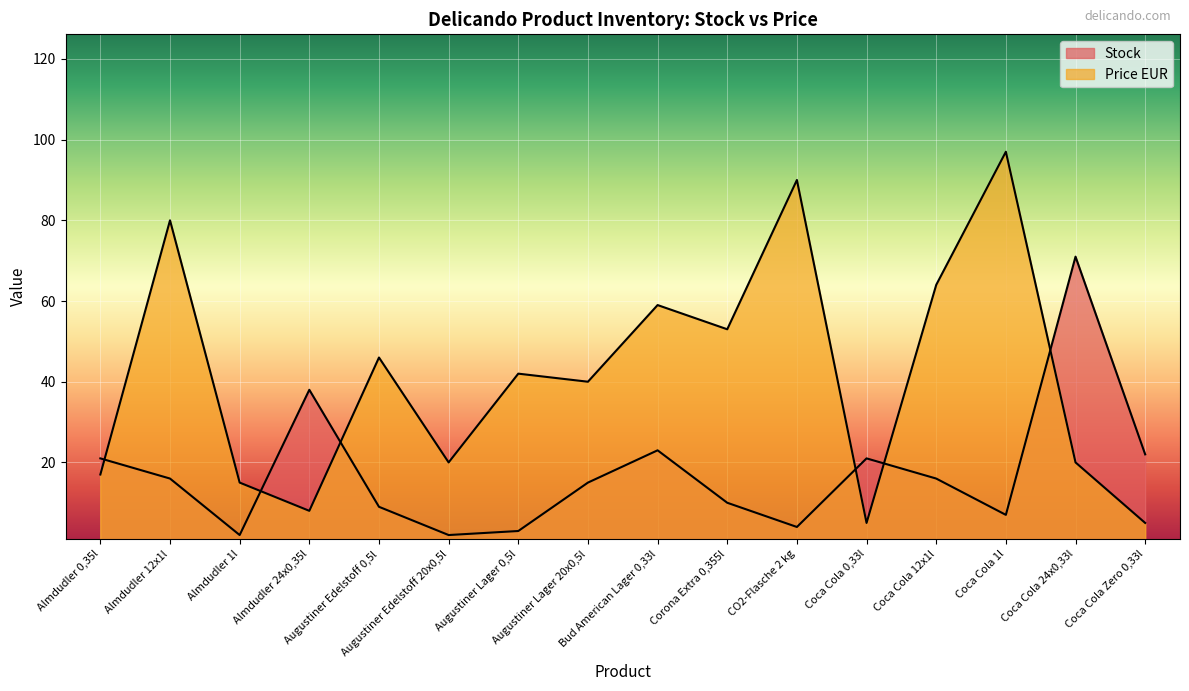

How many lines are shown in the chart?

2